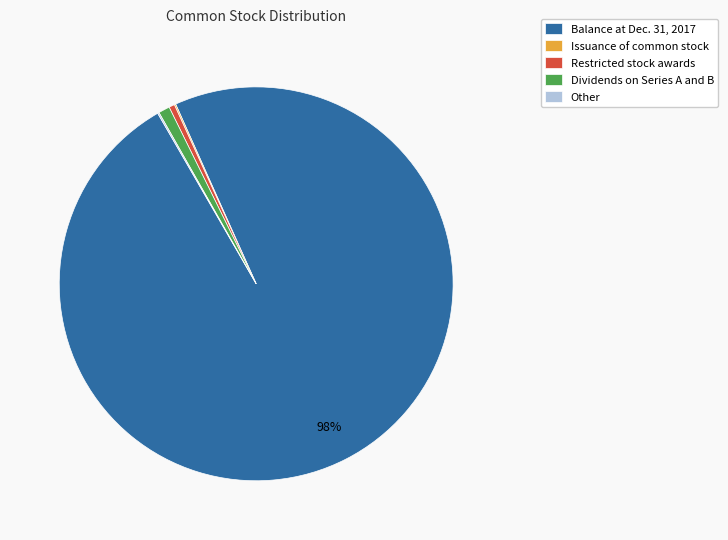

To the nearest percent, what percentage of the pie is Dividends on Series A and B?

1%